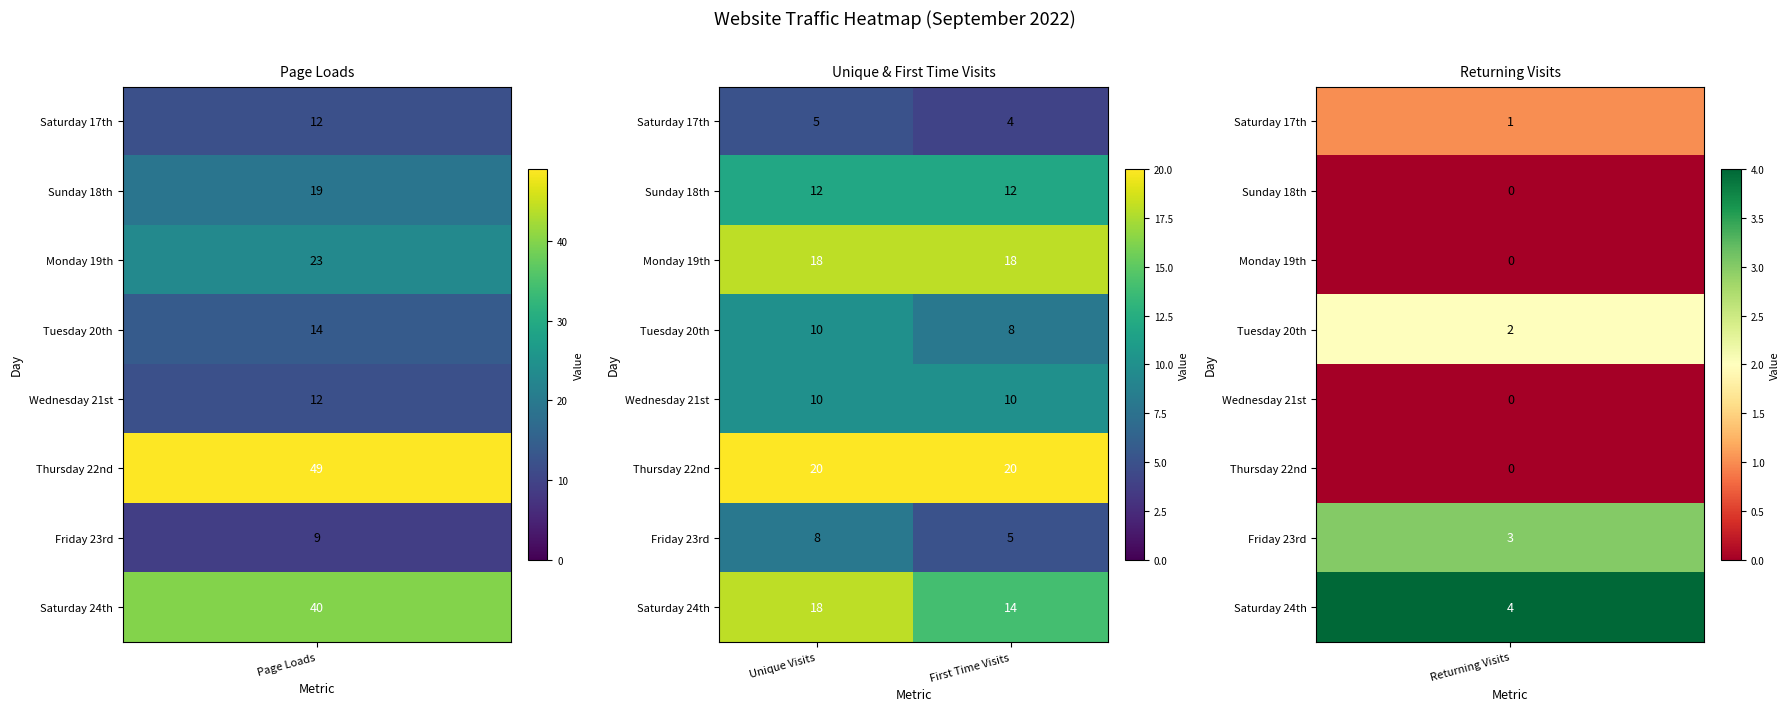

Reading left to right, what are all the values shown in this chart?

Saturday 17th: Unique Visits=5	First Time Visits=4
Sunday 18th: Unique Visits=12	First Time Visits=12
Monday 19th: Unique Visits=18	First Time Visits=18
Tuesday 20th: Unique Visits=10	First Time Visits=8
Wednesday 21st: Unique Visits=10	First Time Visits=10
Thursday 22nd: Unique Visits=20	First Time Visits=20
Friday 23rd: Unique Visits=8	First Time Visits=5
Saturday 24th: Unique Visits=18	First Time Visits=14